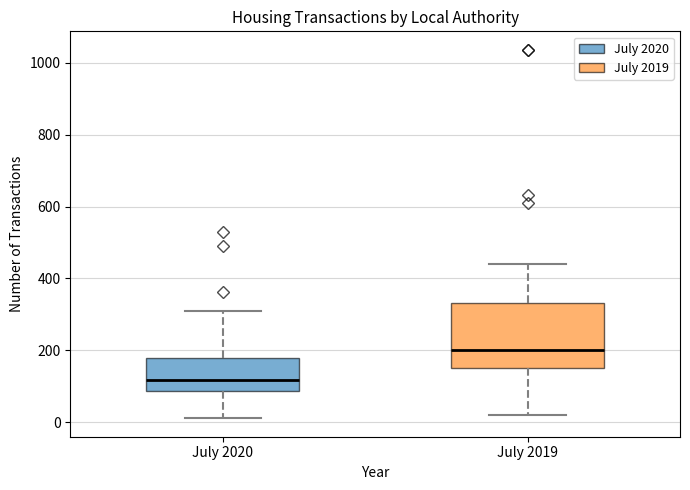

Which box has the highest median line?

July 2019